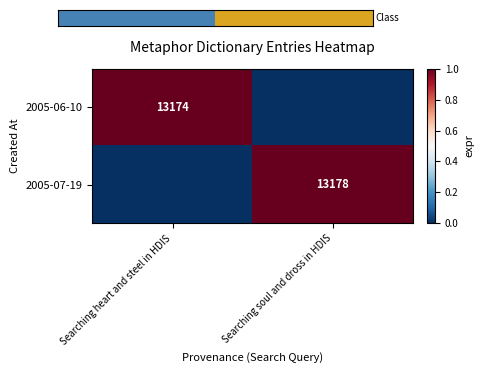

Is the value of 2005-07-19 at Searching soul and dross in HDIS greater than the value of 2005-06-10 at Searching heart and steel in HDIS?

Yes